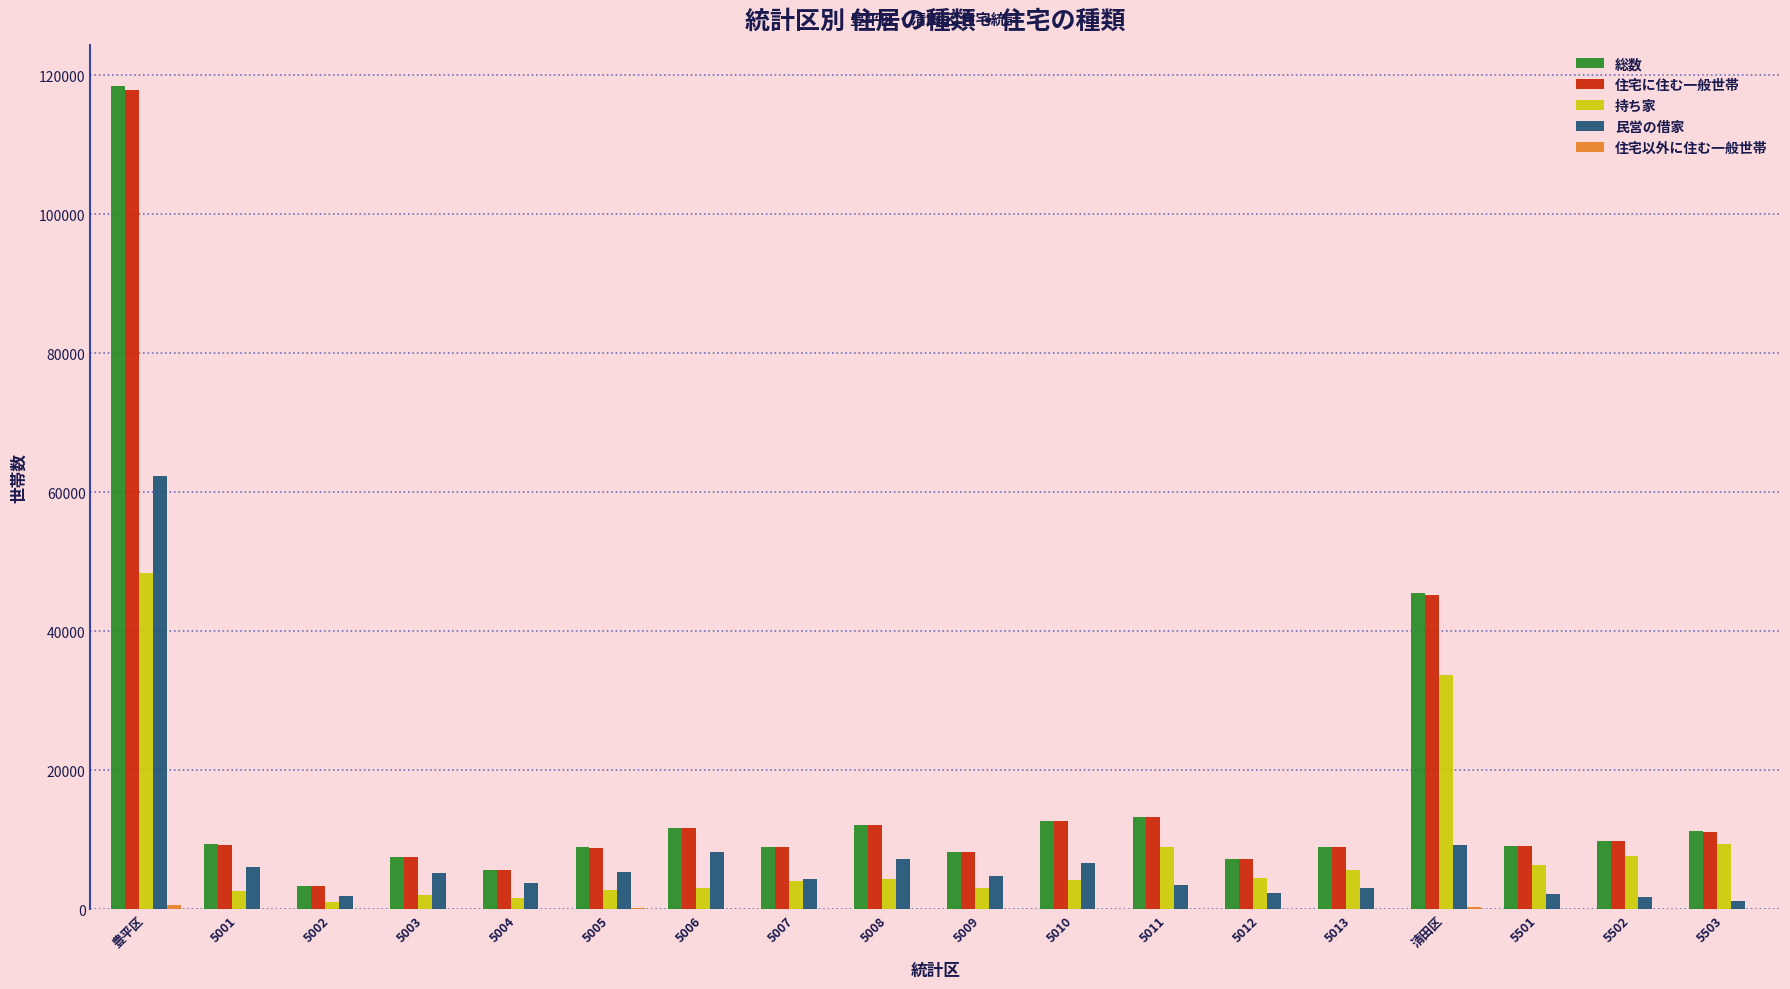

Are the bars horizontal?

No